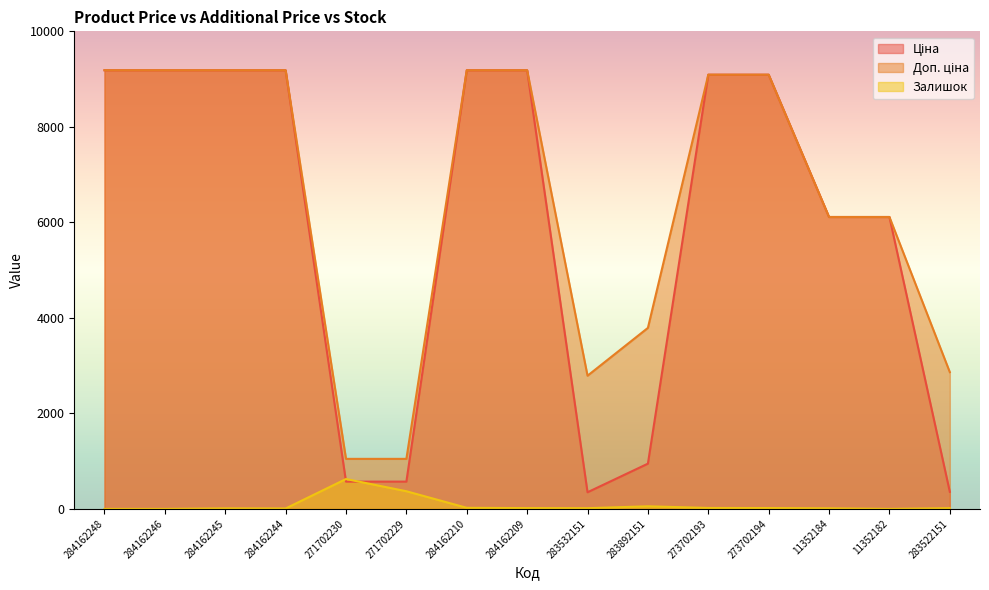

At which category does the chart reach its minimum across all series?

284162248